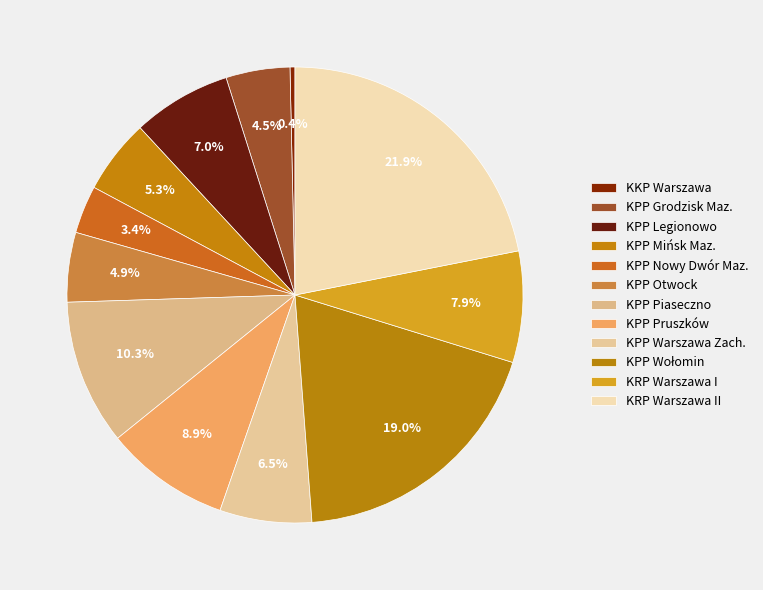

Count the number of slices in the pie.

12